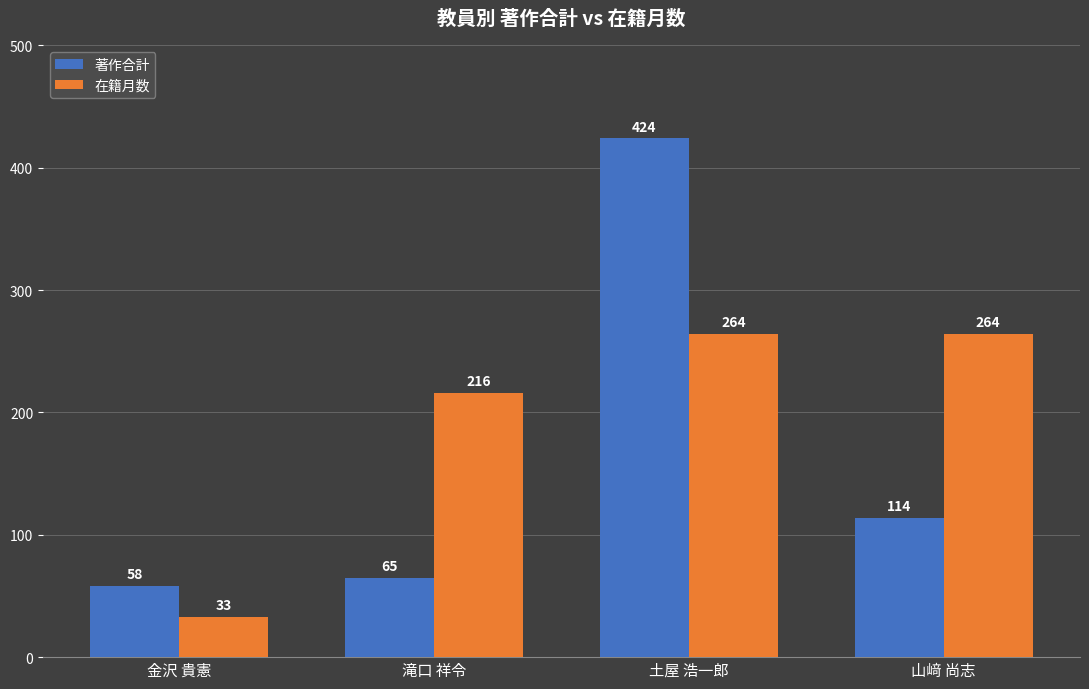

Which series changed the most between 滝口 祥令 and 山﨑 尚志?

著作合計